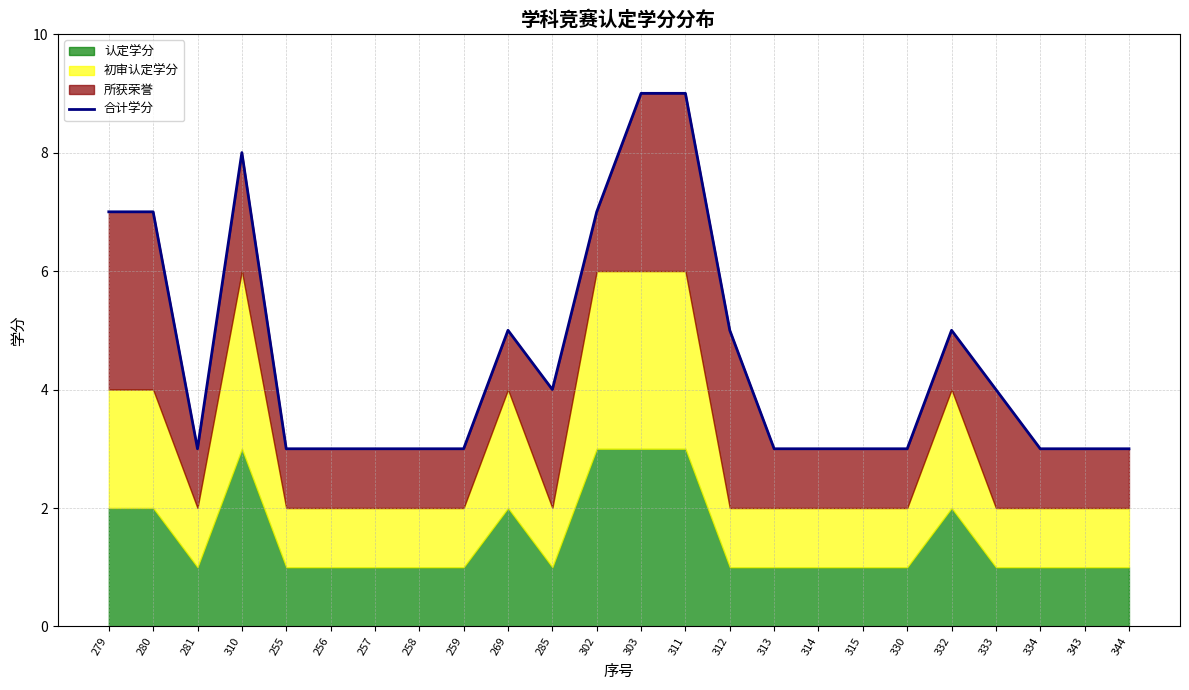

At which category does the chart reach its peak across all series?

303